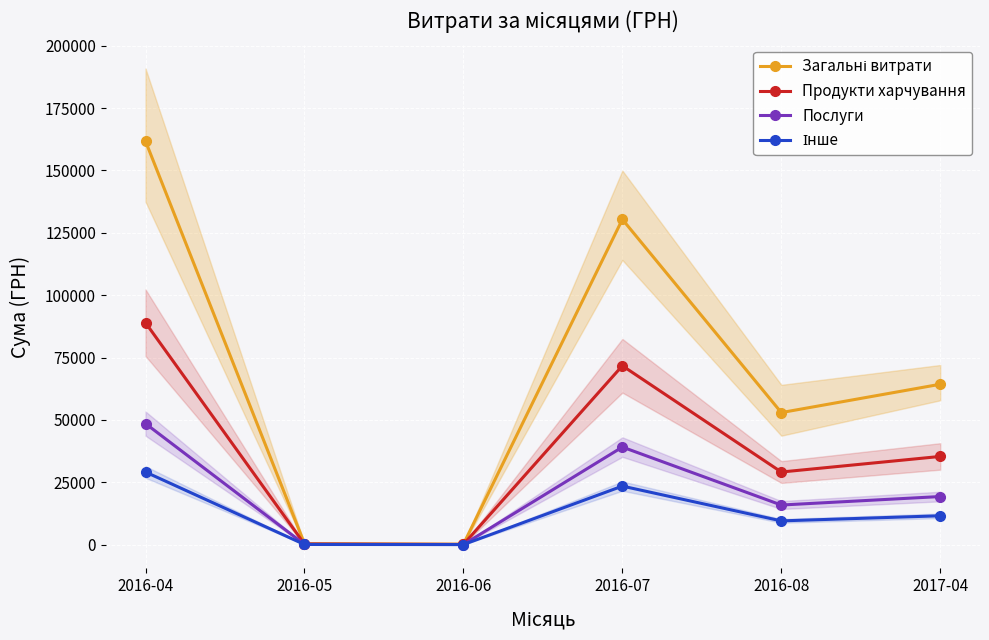

How many interior local valleys does the Загальні витрати series have?

2